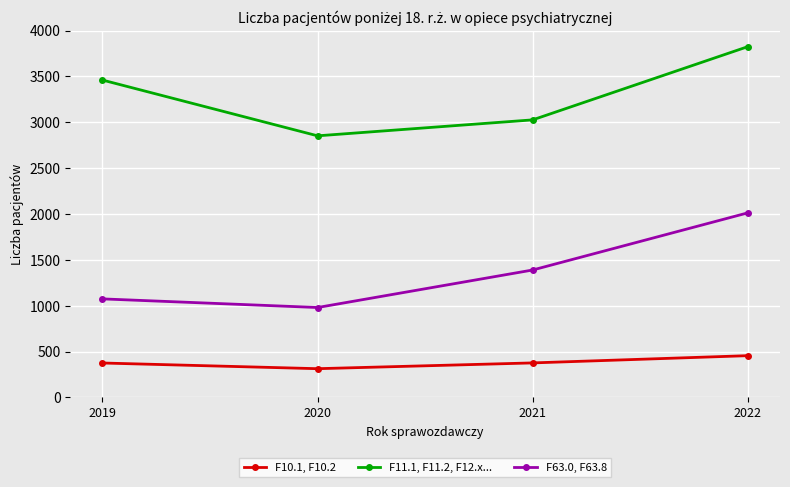

Where is the first local minimum for F11.1, F11.2, F12.x...?

2020